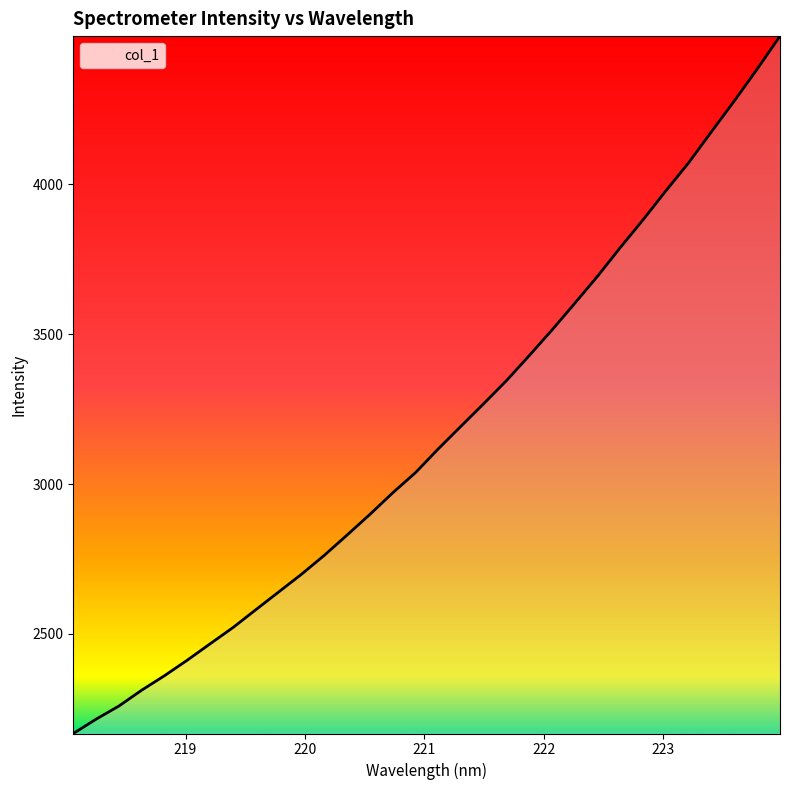

How many lines are shown in the chart?

1